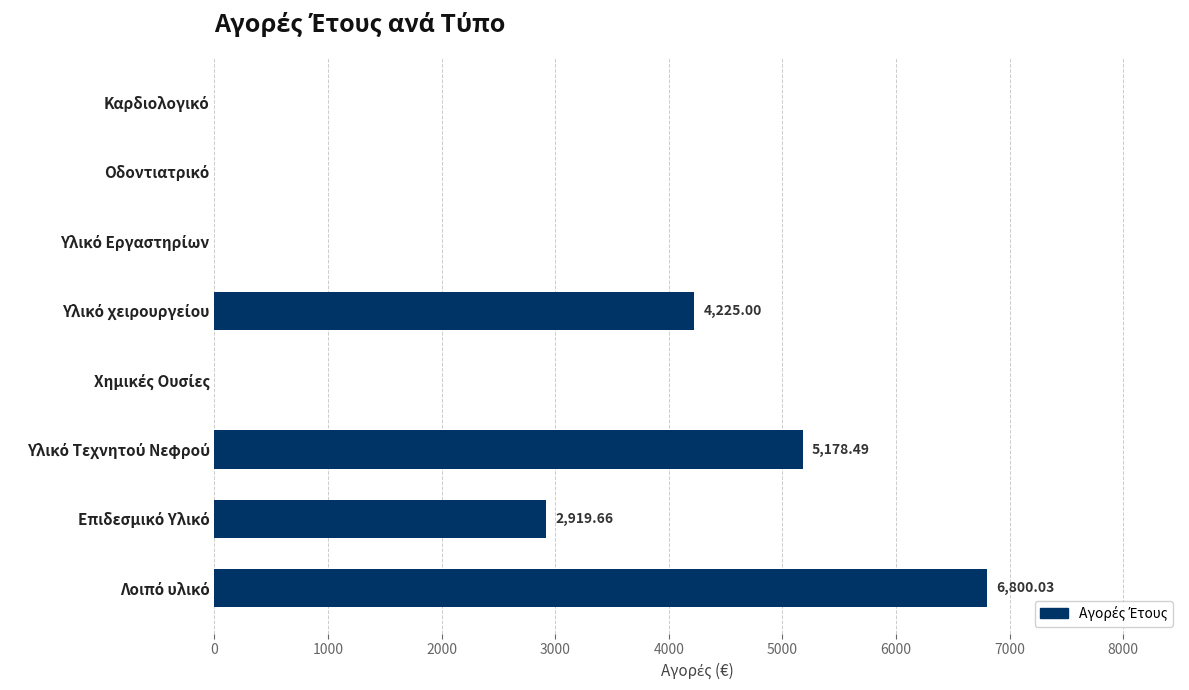

What is the sum of all values?

19123.2